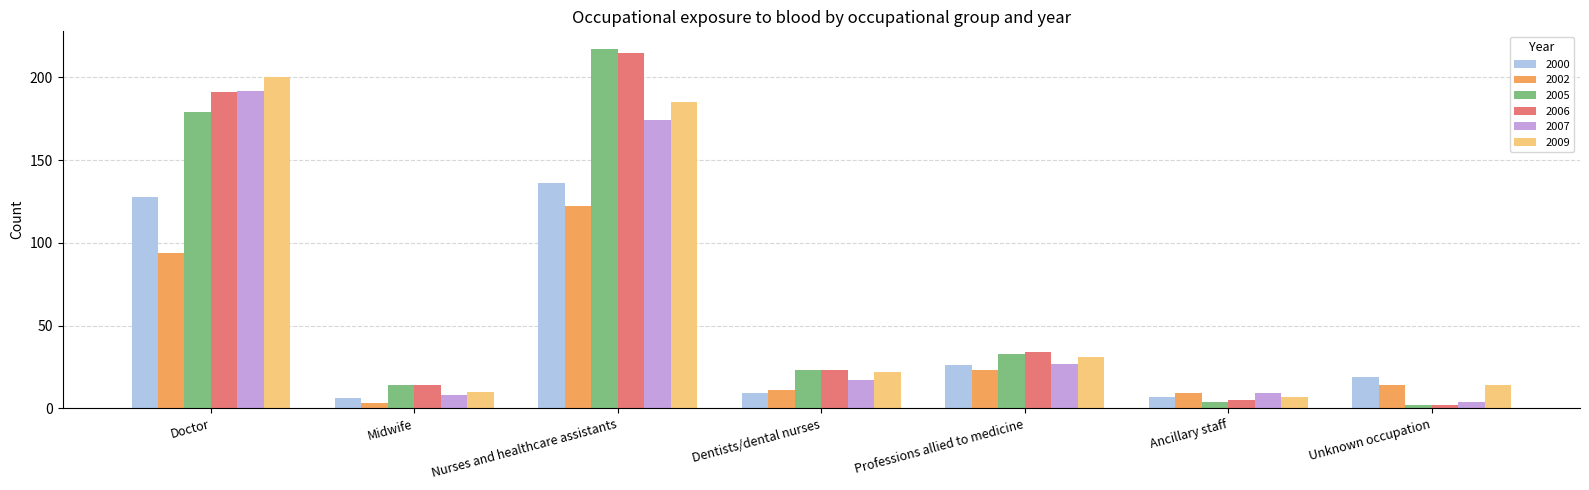

What is the sum of the 2006 values at Doctor and Nurses and healthcare assistants?

406